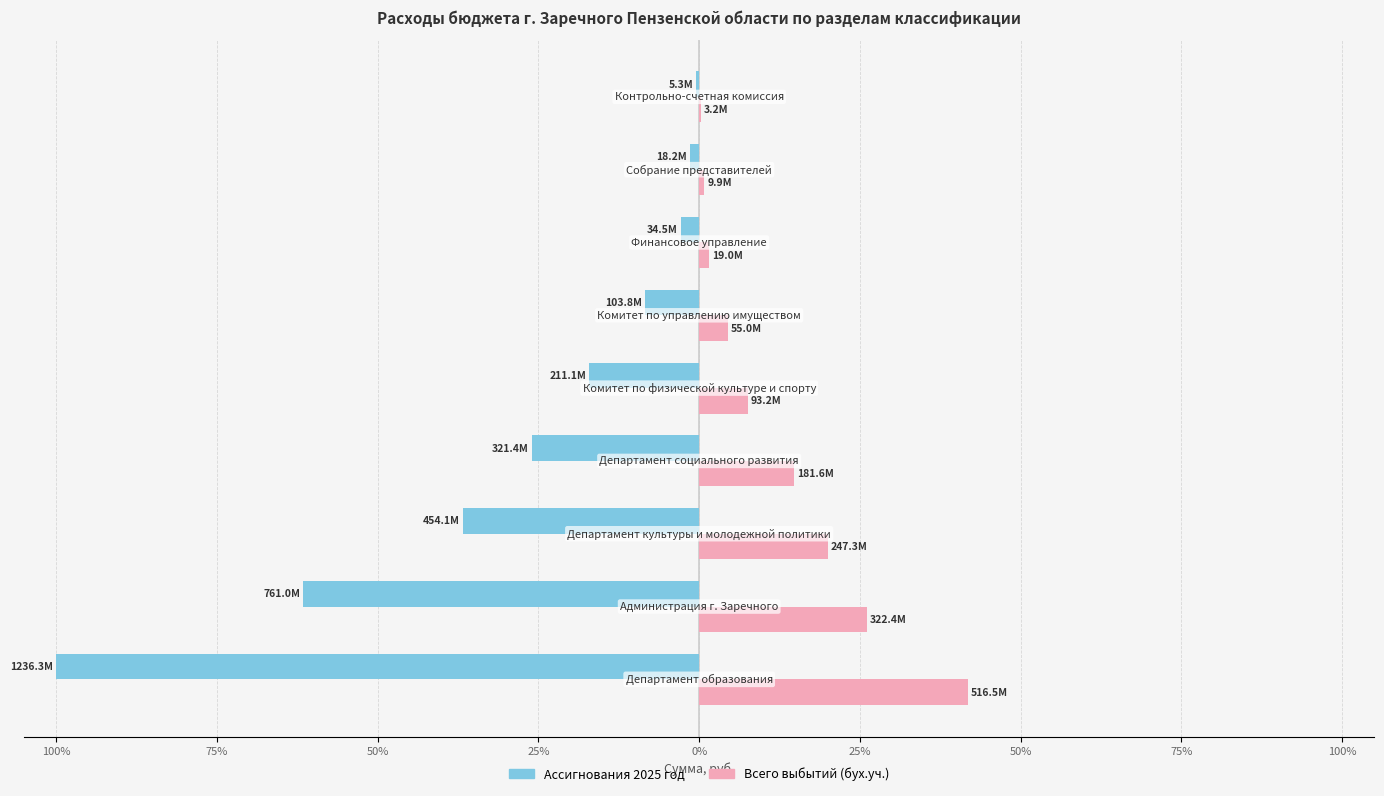

Count the number of data series in this chart.

2